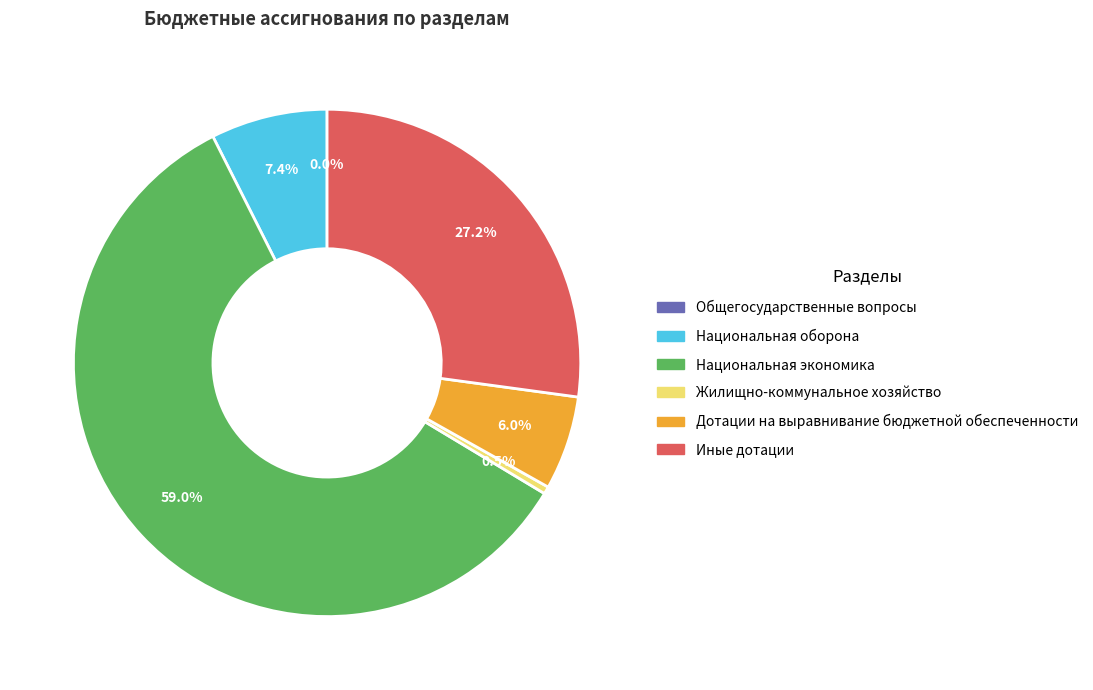

What is the largest slice in the pie chart?

Национальная экономика